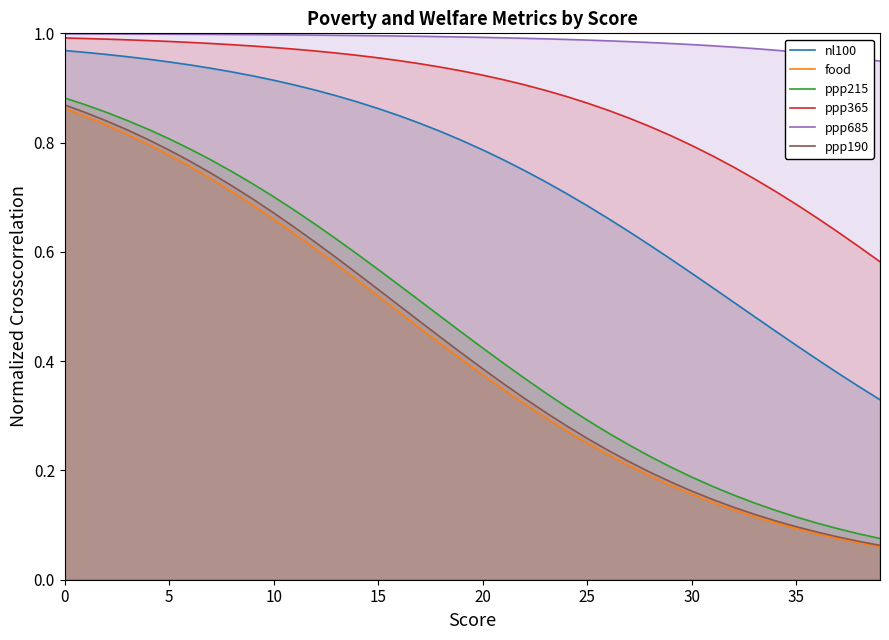

At 10, list the series in order from smallest to largest.

food, ppp190, ppp215, nl100, ppp365, ppp685